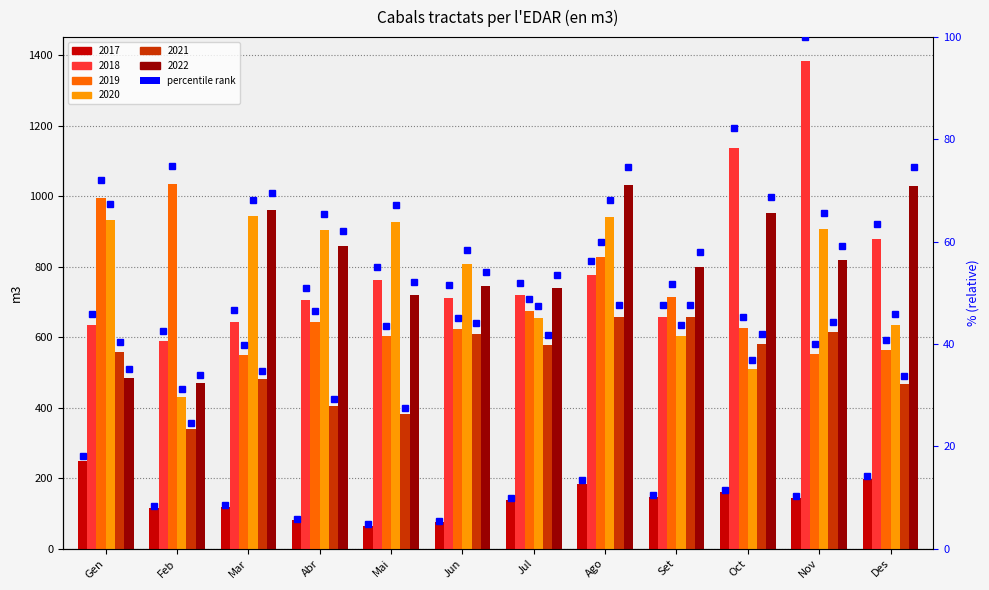

Where is 2018 nearest to the value 985?

Des